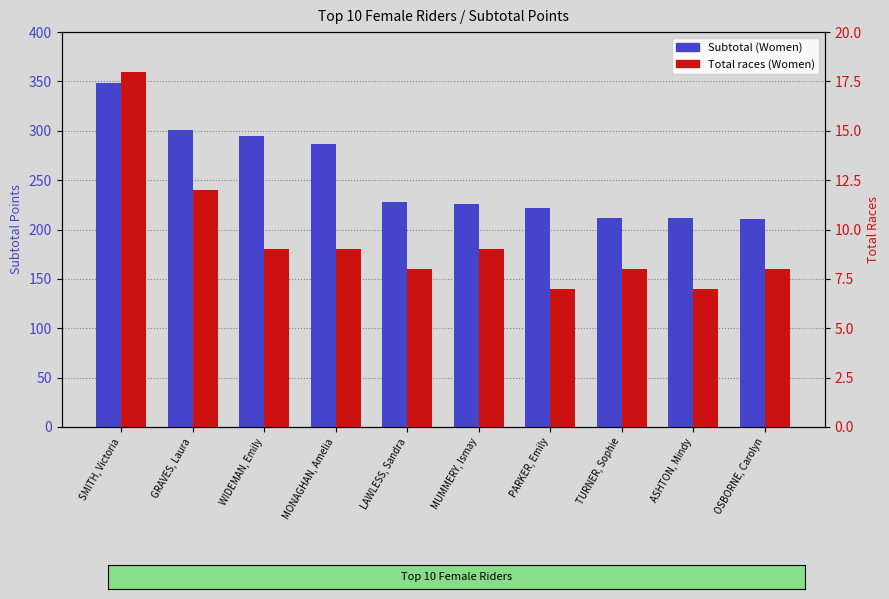

What is the average value of the Subtotal (Women) series?

254